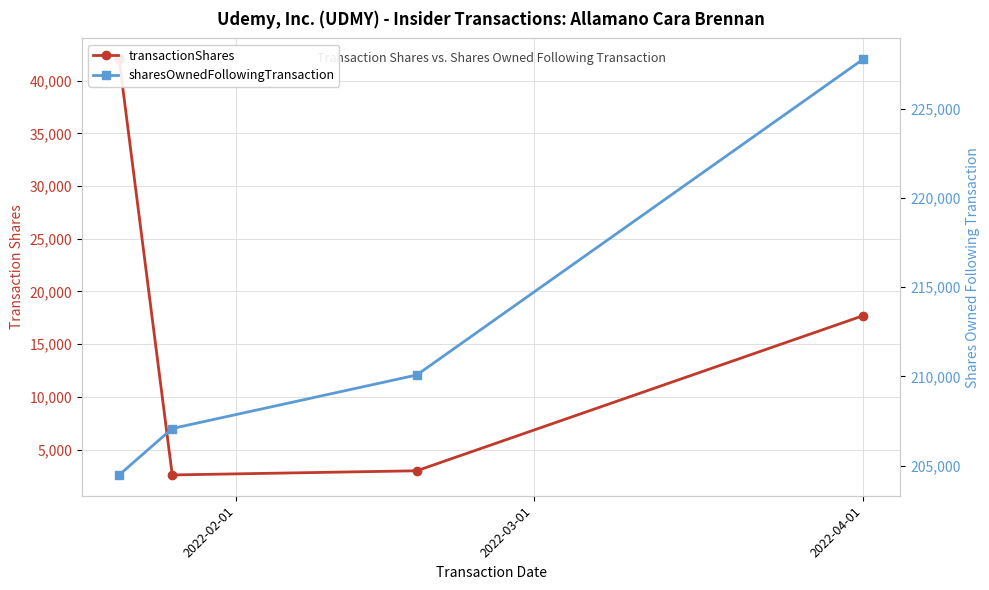

True or false: transactionShares and sharesOwnedFollowingTransaction cross at least once.

False